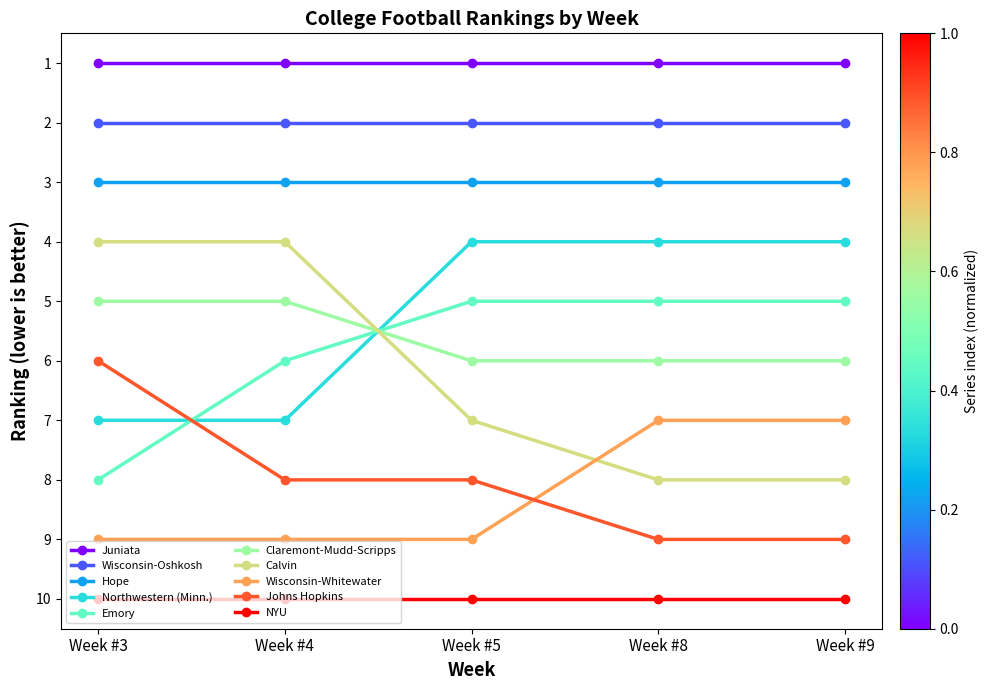

True or false: Emory and Northwestern (Minn.) cross at least once.

True